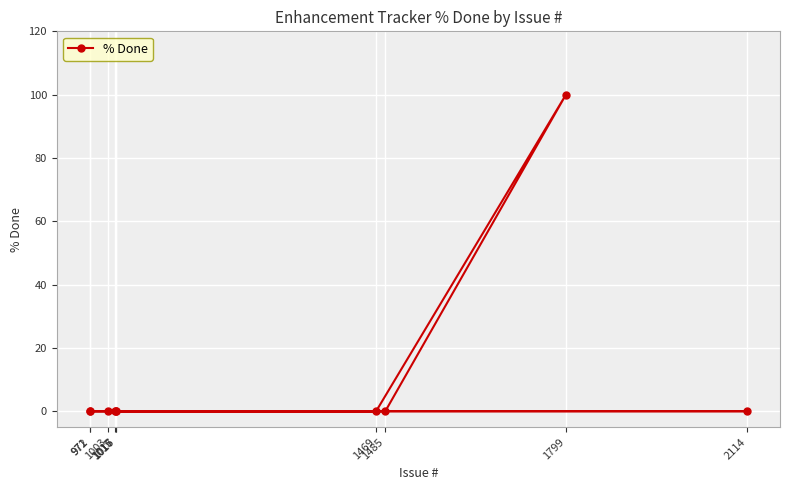

Reading left to right, transcribe all the data shown in this chart.

971=0	972=0	1003=0	1015=0	1016=0	1017=0	1469=0	1485=0	1799=100	2114=0